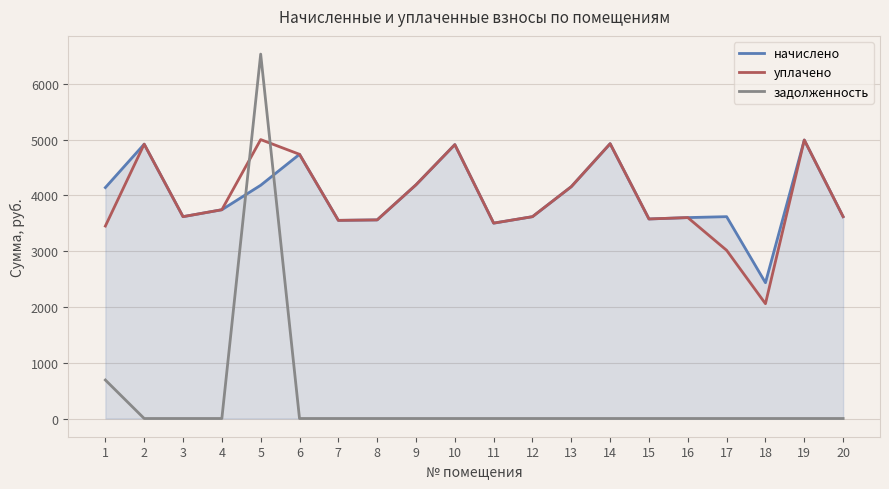

What is the spread (max minus min) of values at 4?

3742.6